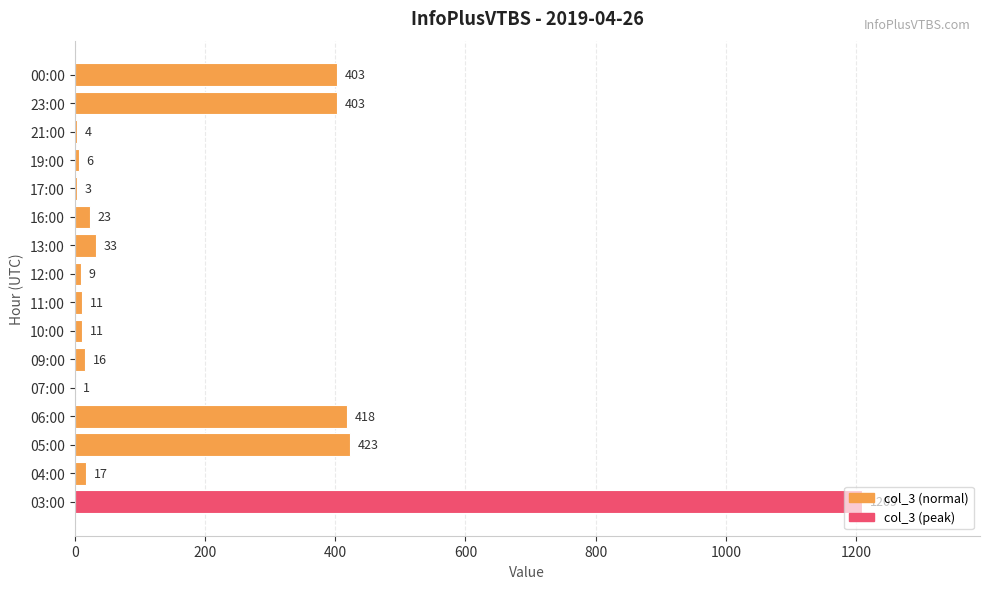

At which label is the value closest to 605?

05:00